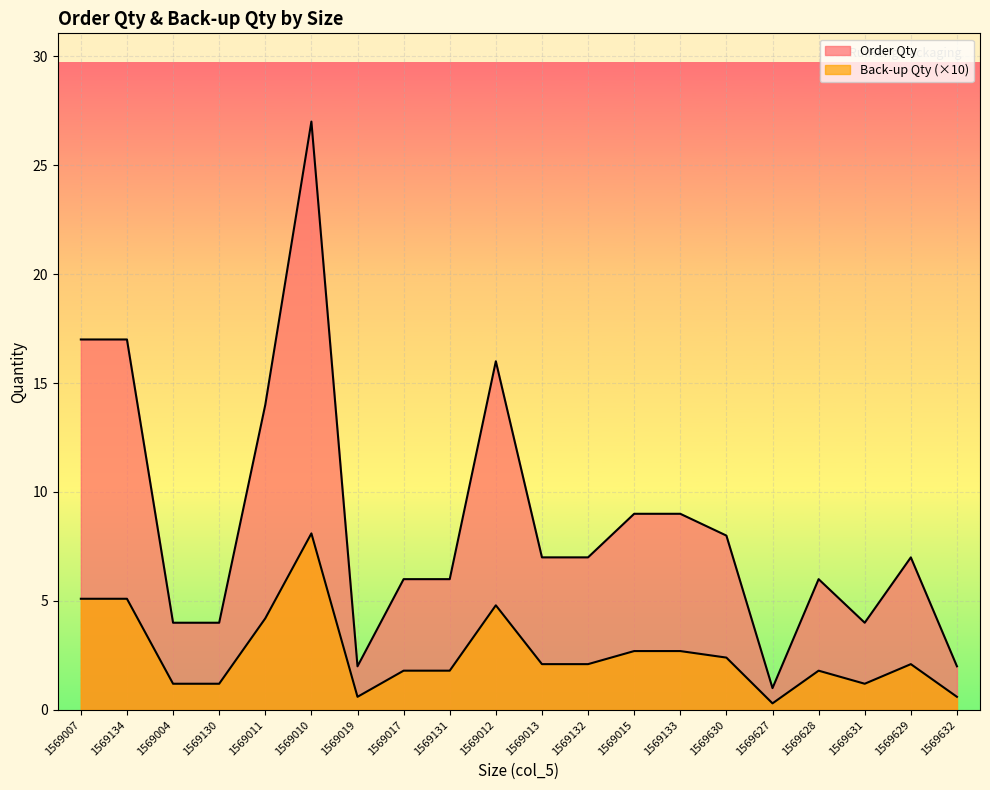

What position from the right is 1569015?

8